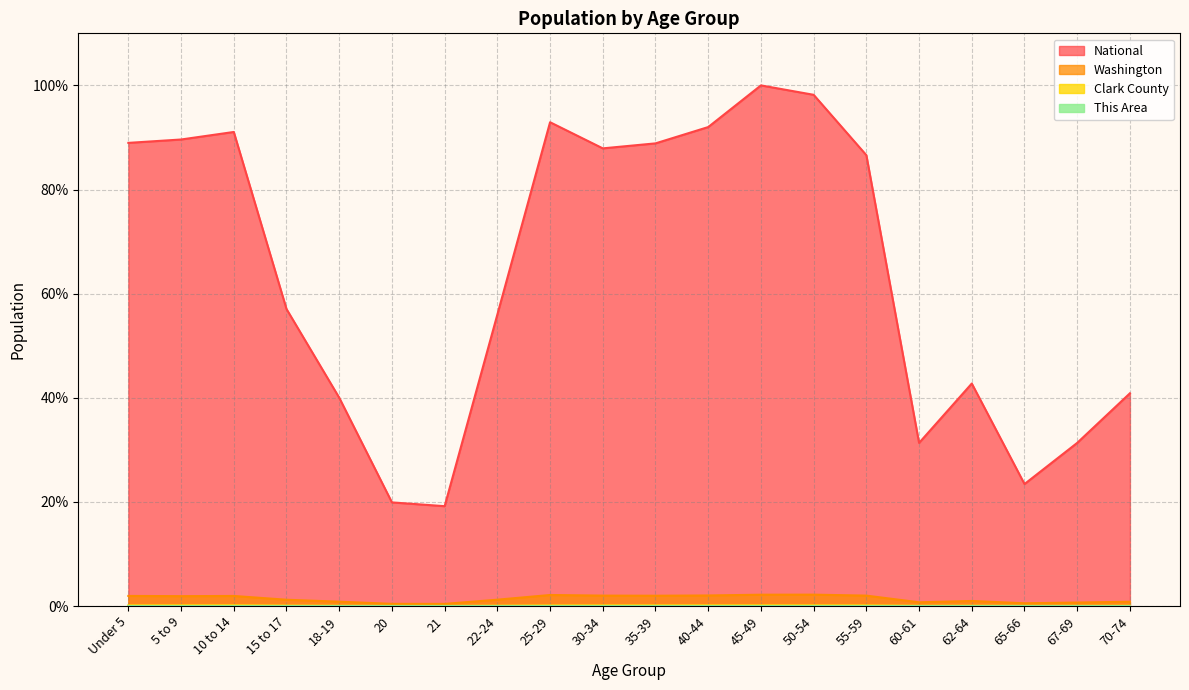

Is it true that Clark County equals 0.0 at 65-66?

True